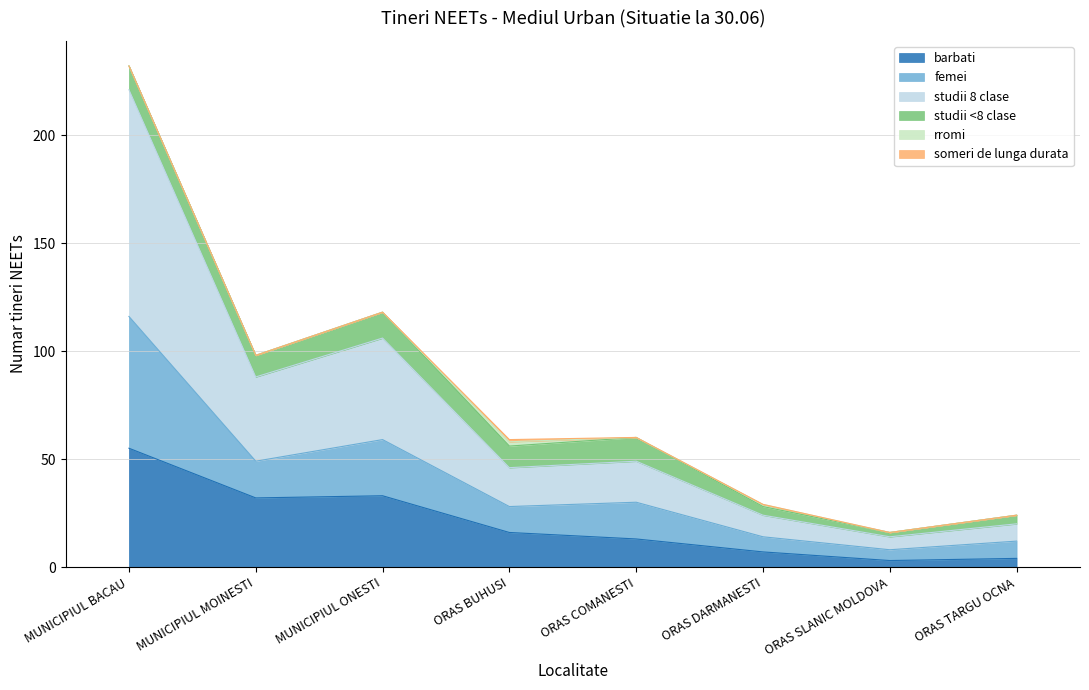

Which series changed the most between ORAS COMANESTI and ORAS DARMANESTI?

femei